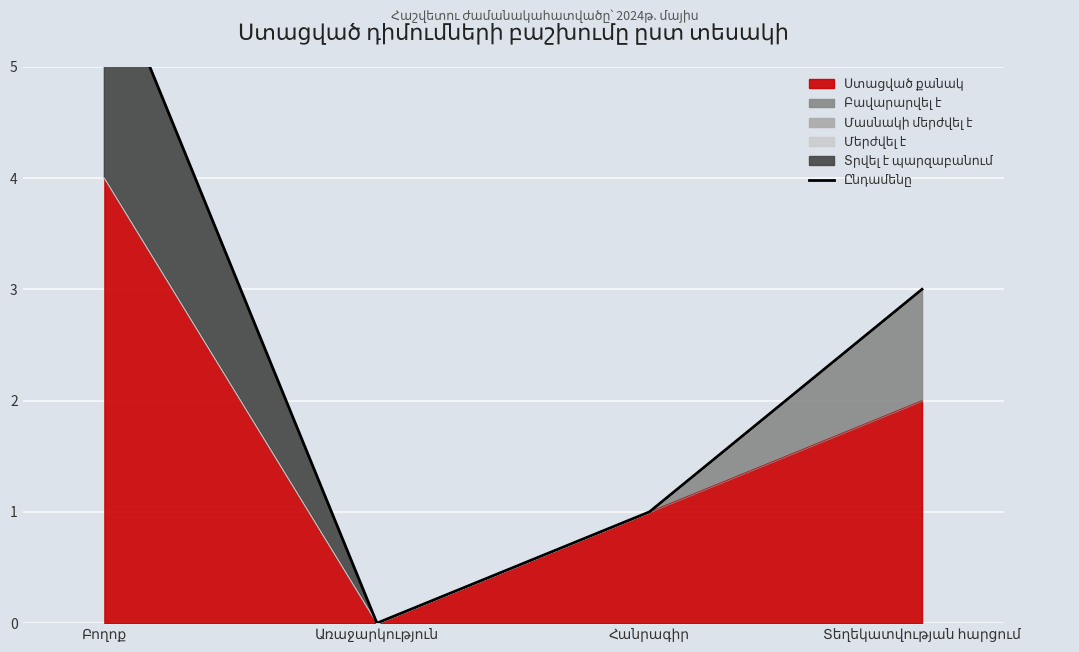

Reading left to right, list all the values displayed in this chart.

Բողոք=6	Առաջարկություն=0	Հանրագիր=1	Տեղեկատվության հարցում=3